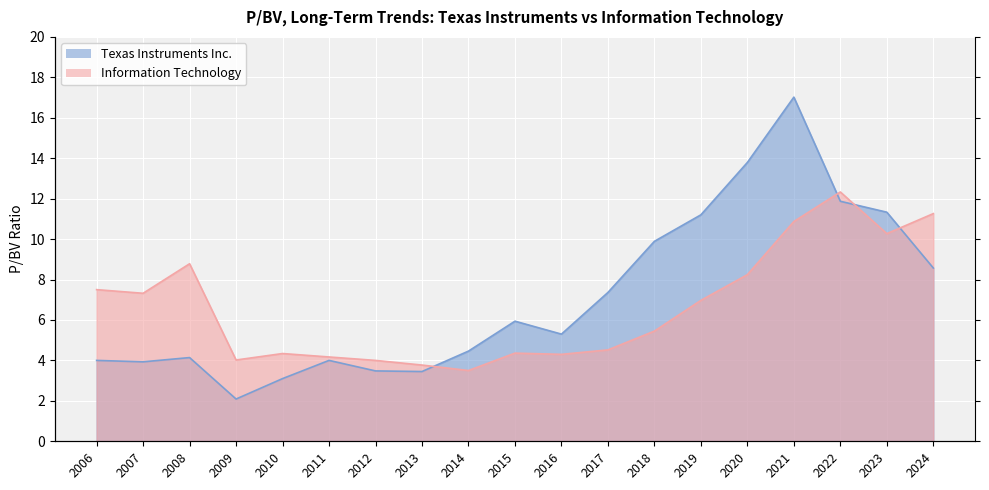

How many intersections are there between Information Technology and Texas Instruments Inc.?

4